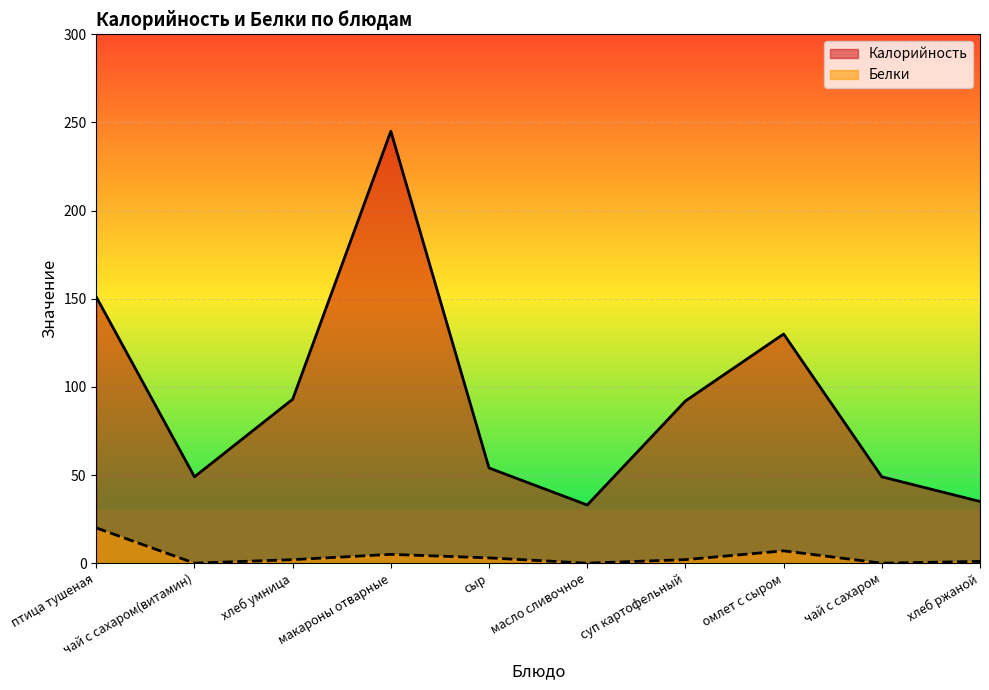

What is the sum of the Белки values at хлеб умница and суп картофельный?

4